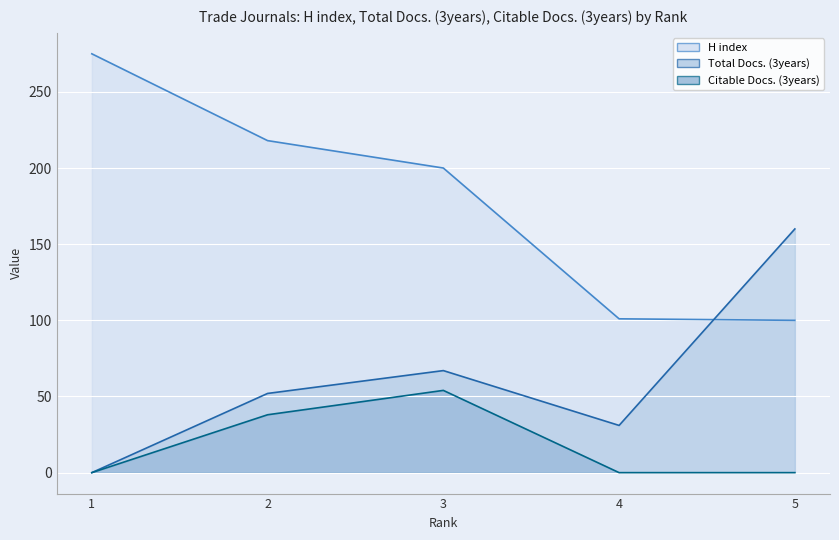

How many positive values does the Total Docs. (3years) series have?

4